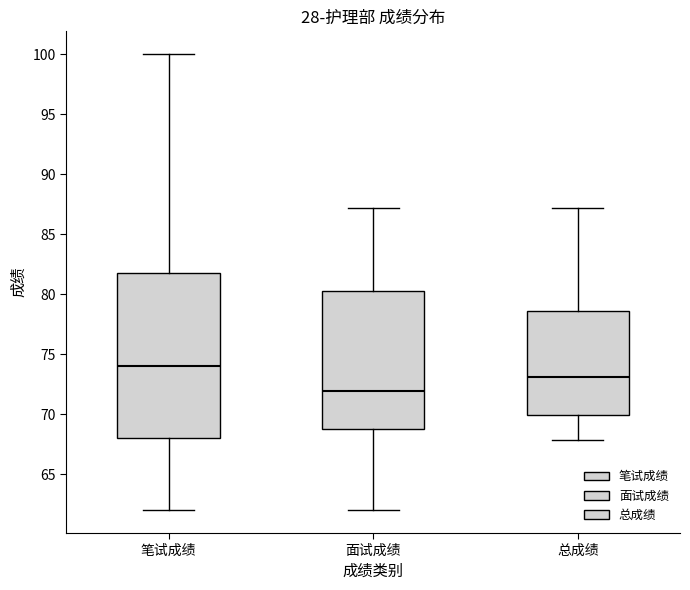

Which box is the tallest, from its lower edge to its upper edge?

笔试成绩